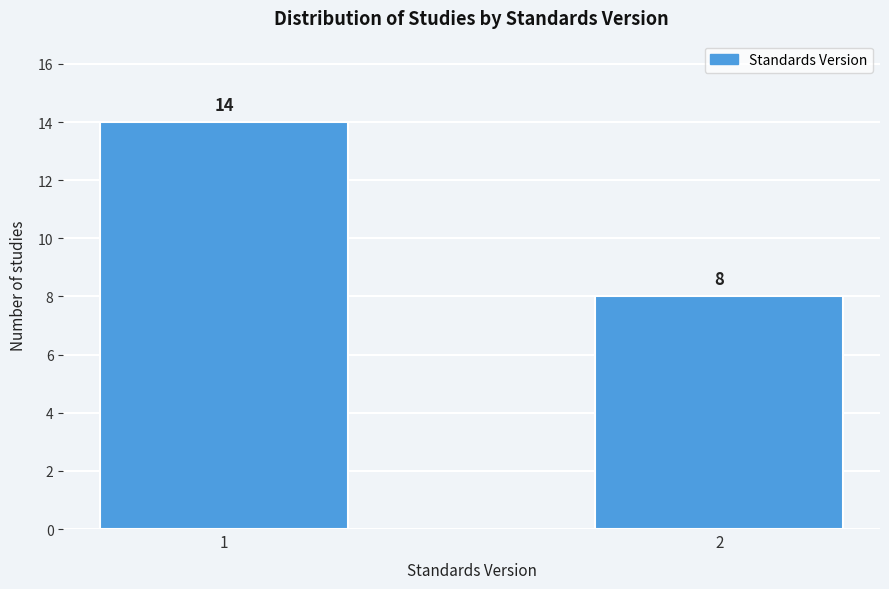

Reading left to right, extract all data points from this chart.

1=14	2=8